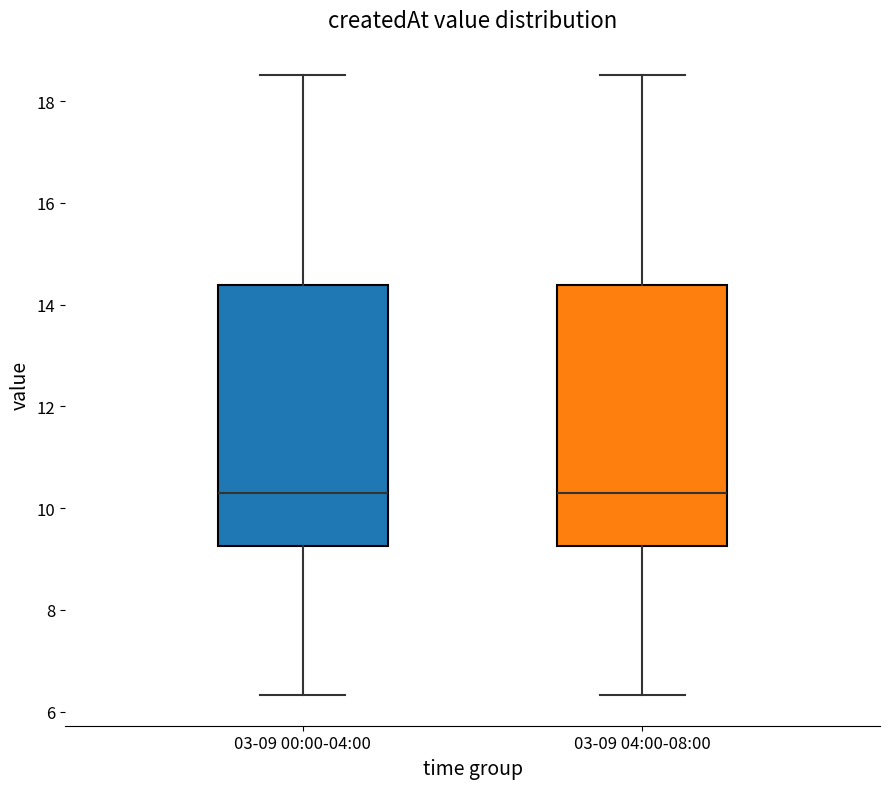

Reading left to right, read every box against the y-axis: the position of its median line, the range the box covers, and the ends of its whiskers. The values are not printed on the chart, so give them approximately, as read against the axis.

03-09 00:00-04:00: median 10.2, box 9.2 to 14.4, whiskers 6.4 to 18.6
03-09 04:00-08:00: median 10.2, box 9.2 to 14.4, whiskers 6.4 to 18.6